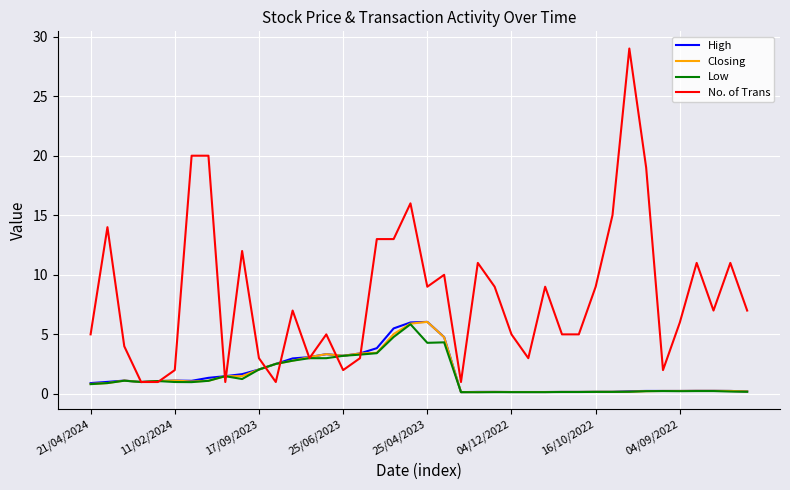

What is the maximum value shown in the chart?

29.0